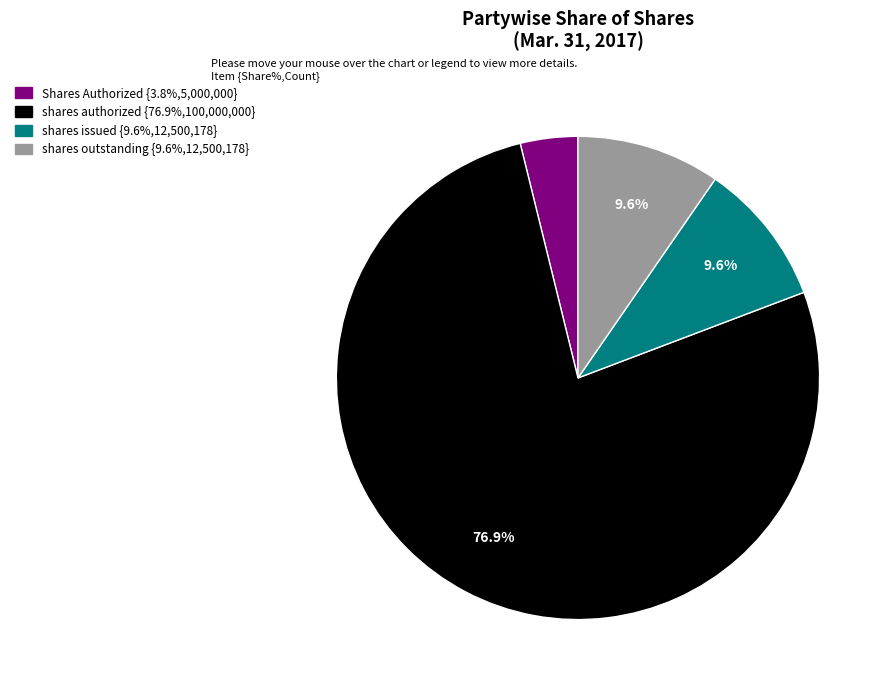

Is there a majority slice in this chart?

Yes